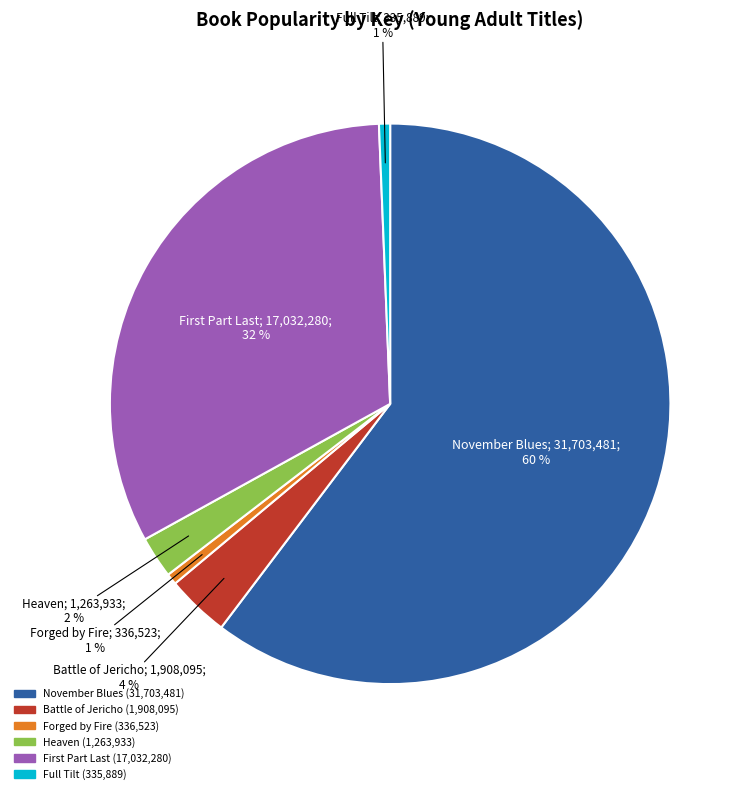

What is the largest slice in the pie chart?

November Blues